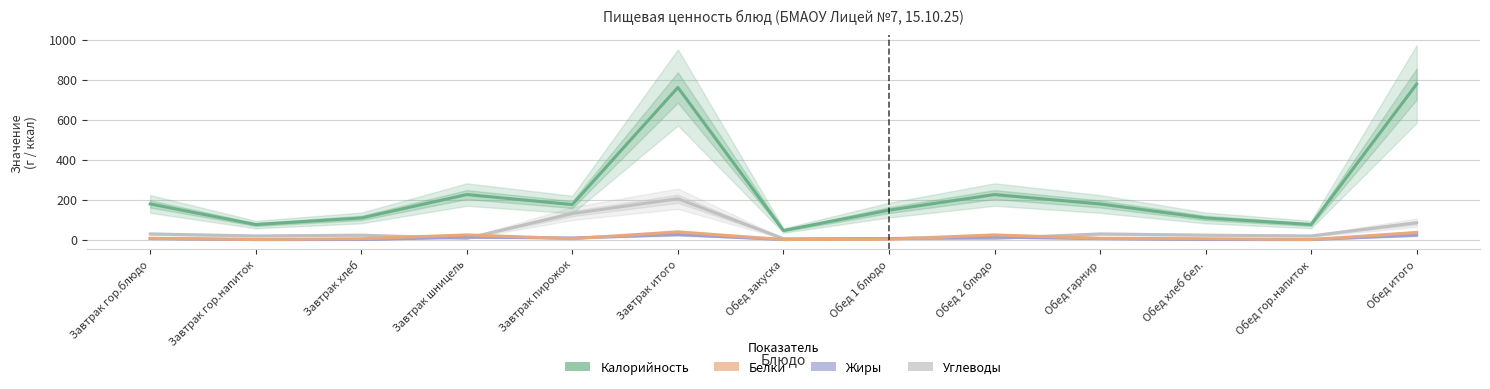

List the series in order of their peak value, lowest first.

Жиры, Белки, Углеводы, Калорийность